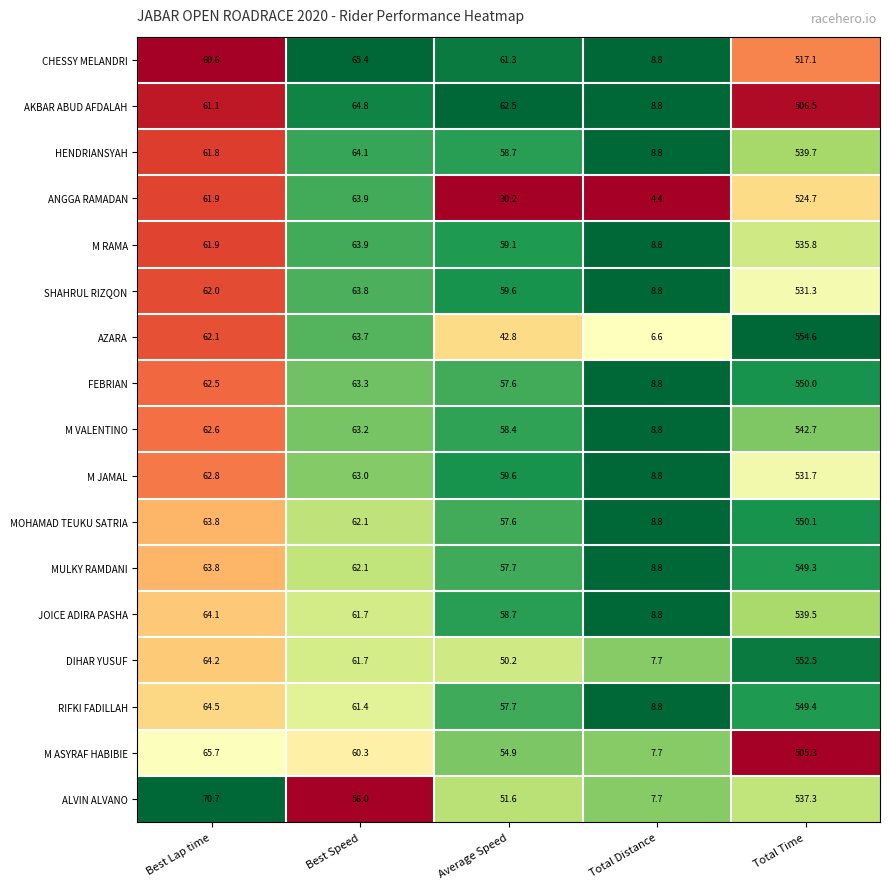

What is the difference between the second highest and minimum values in the M JAMAL series?

54.2